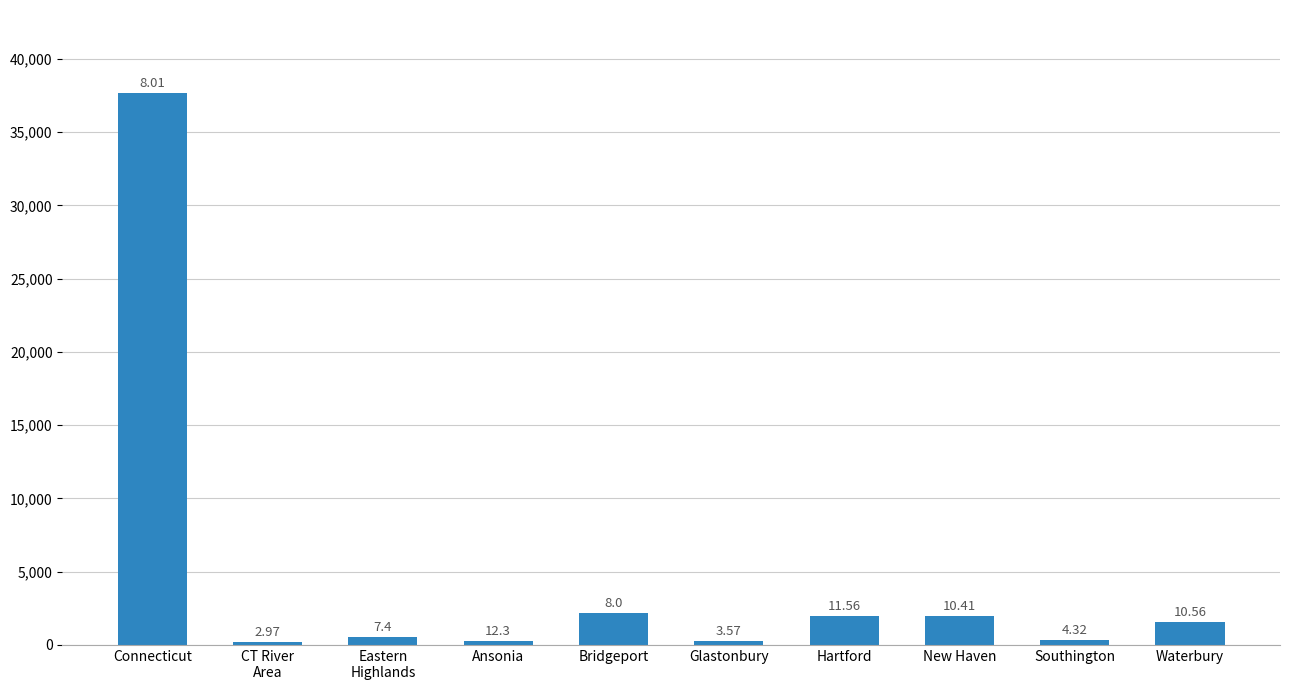

Where is the data nearest to the value 18941?

Bridgeport